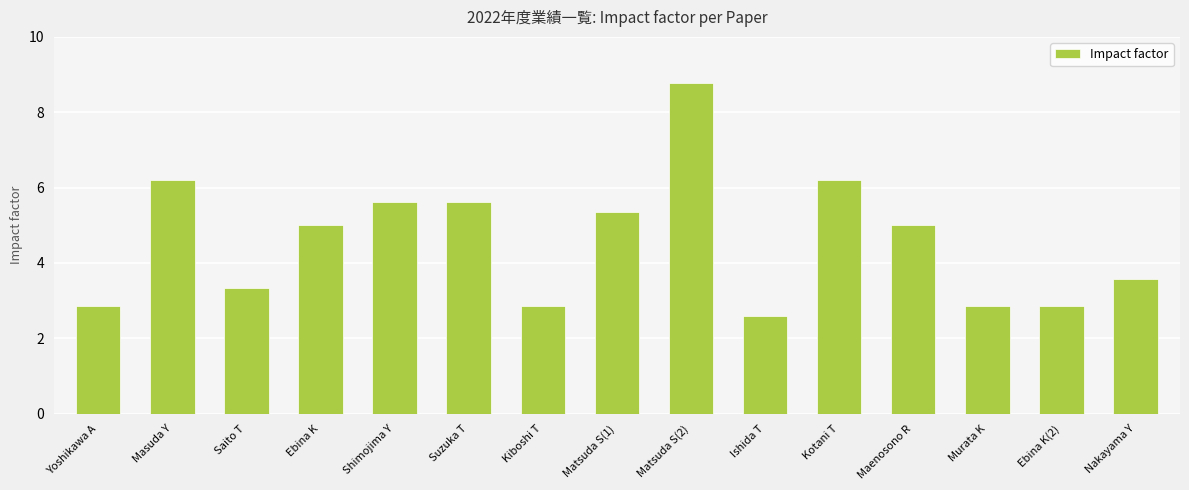

Reading right to left, transcribe all the data shown in this chart.

3.6	2.9	2.9	5.0	6.2	2.6	8.8	5.3	2.9	5.6	5.6	5.0	3.3	6.2	2.9